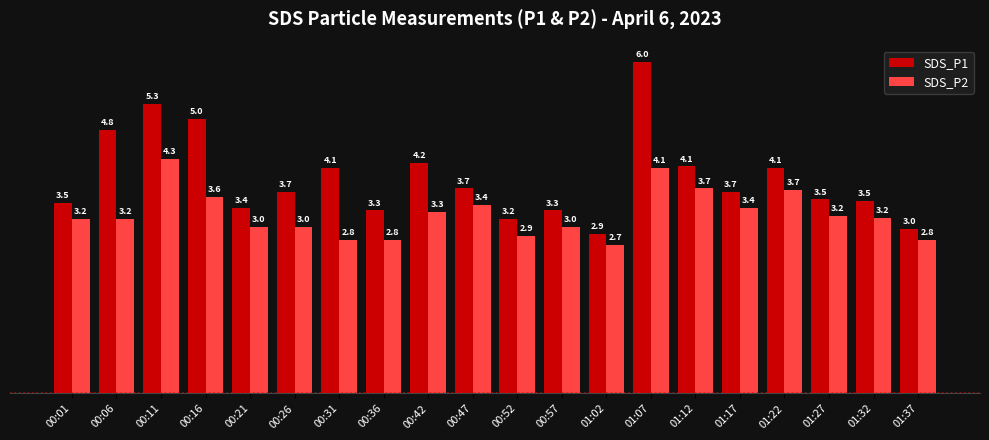

The SDS_P2 series shows 4.1 at 01:02. True or false?

False